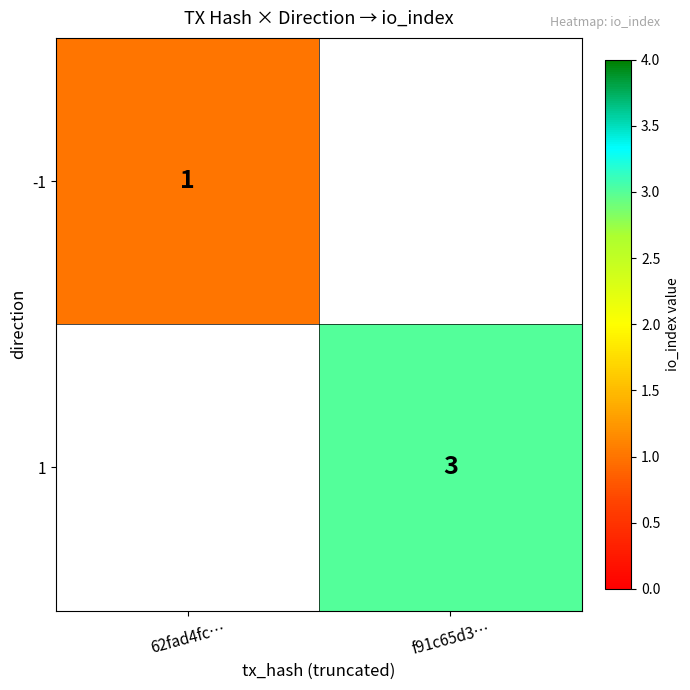

True or false: -1 has a value of 1 at 62fad4fc….

True